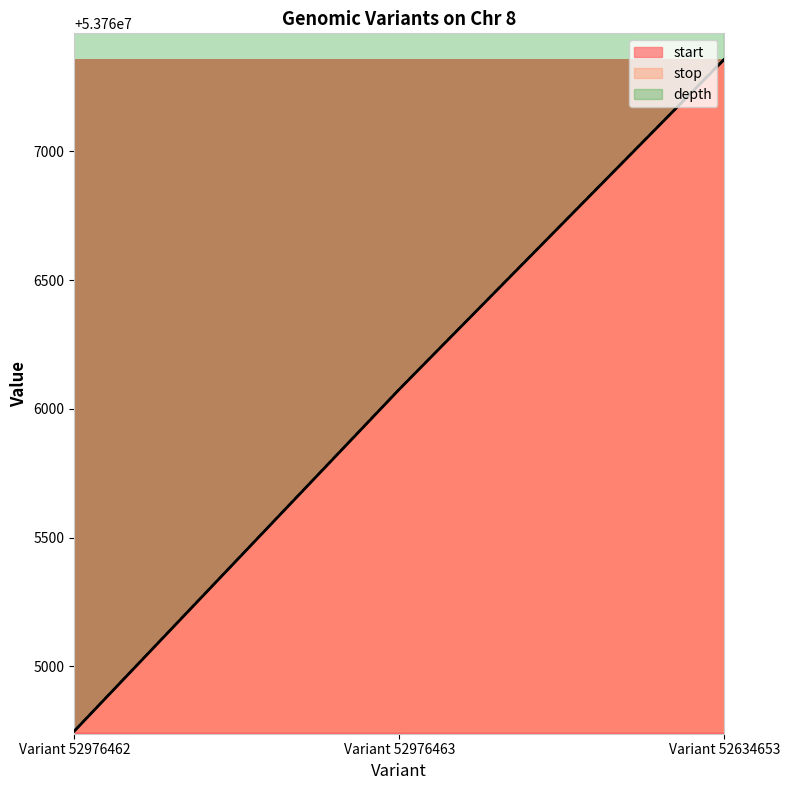

Which category has the lowest value in the start series?

Variant 52976462